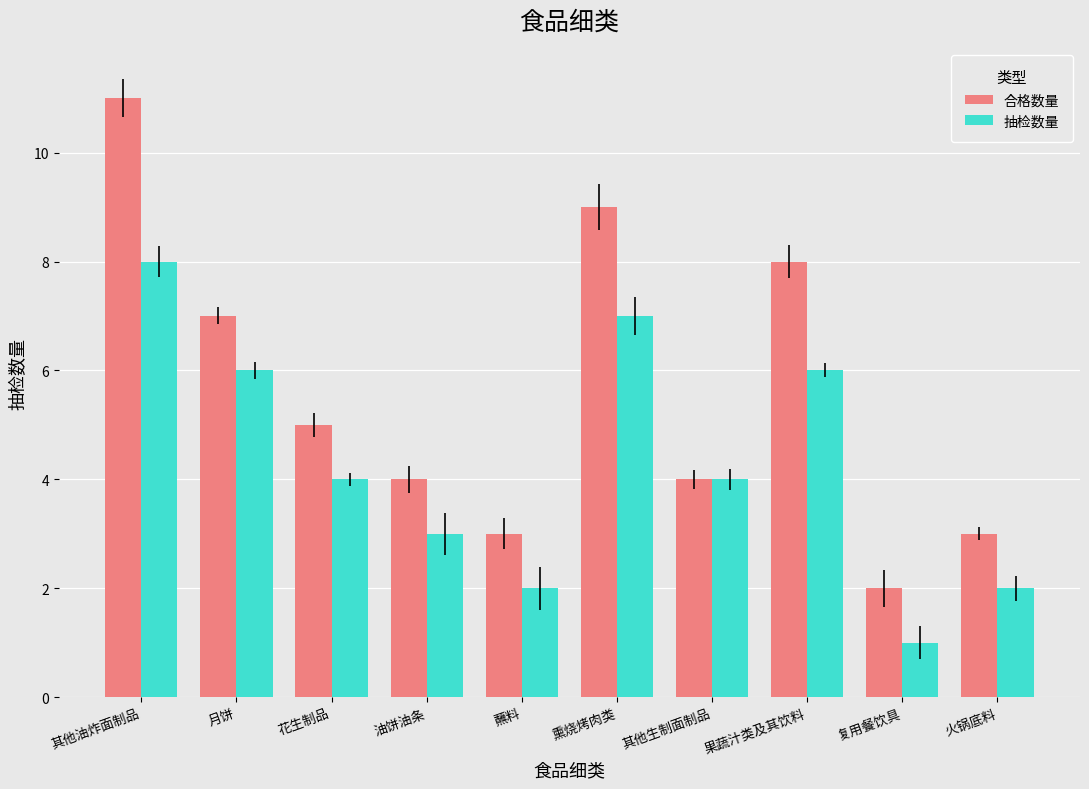

What is the total value across all series at 月饼?

13